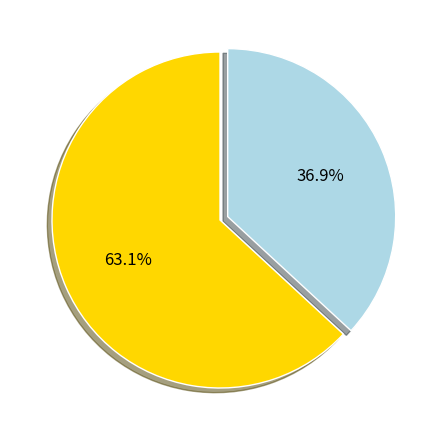

Approximately how many times larger is the value at Working days compared to Non-working days?

1.7